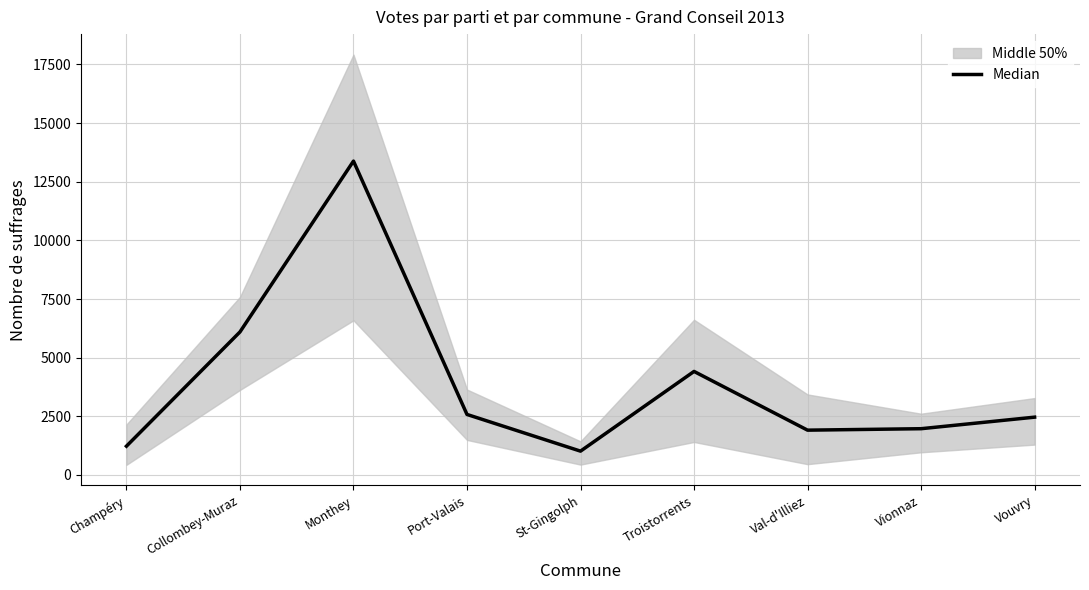

Where is the data nearest to the value 7198?

Collombey-Muraz